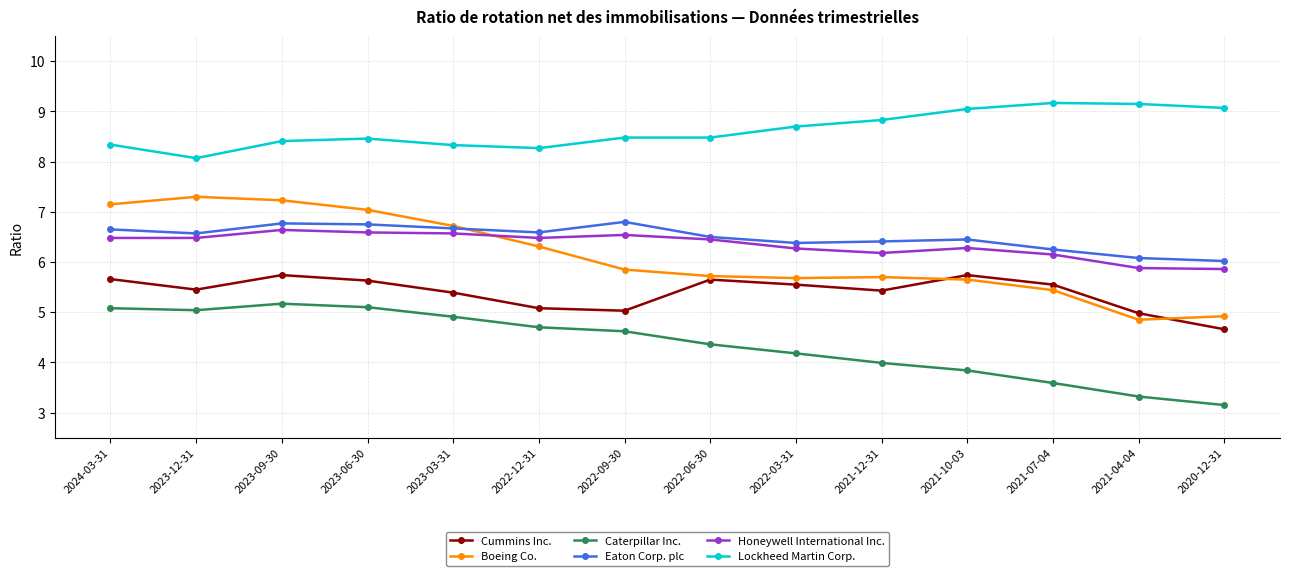

What is the total value across all series at 2023-12-31?

38.9